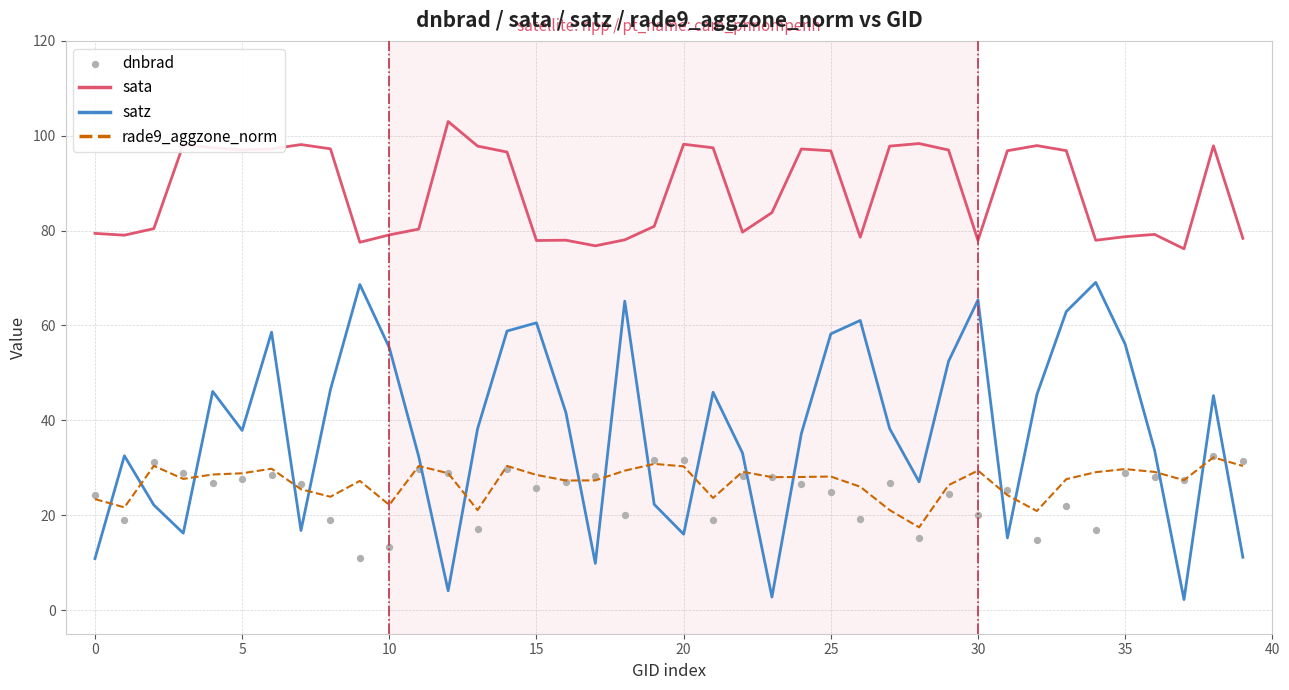

Which series has the widest spread of Y values?

satz